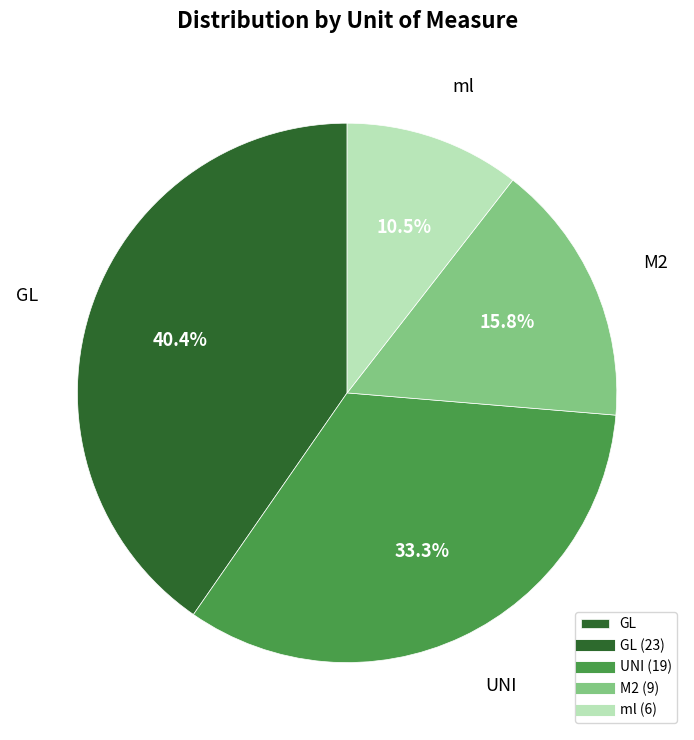

Does any single category account for the majority?

No